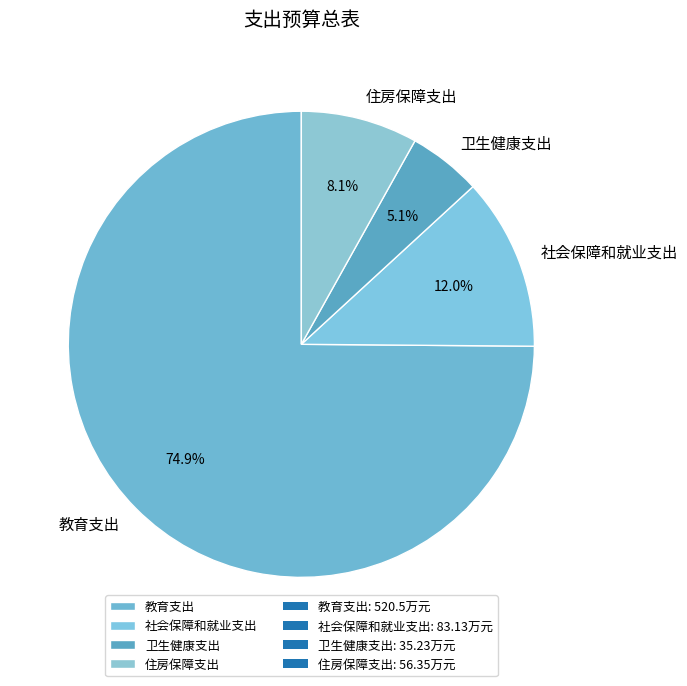

What is the smallest slice in the pie chart?

卫生健康支出